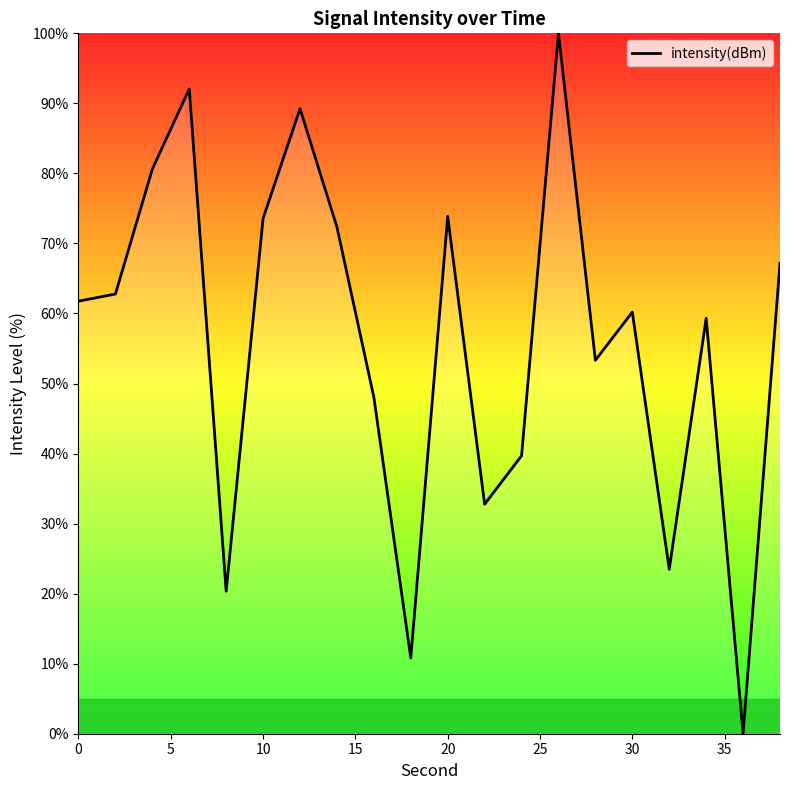

What is the difference between the maximum and minimum values?

100.0